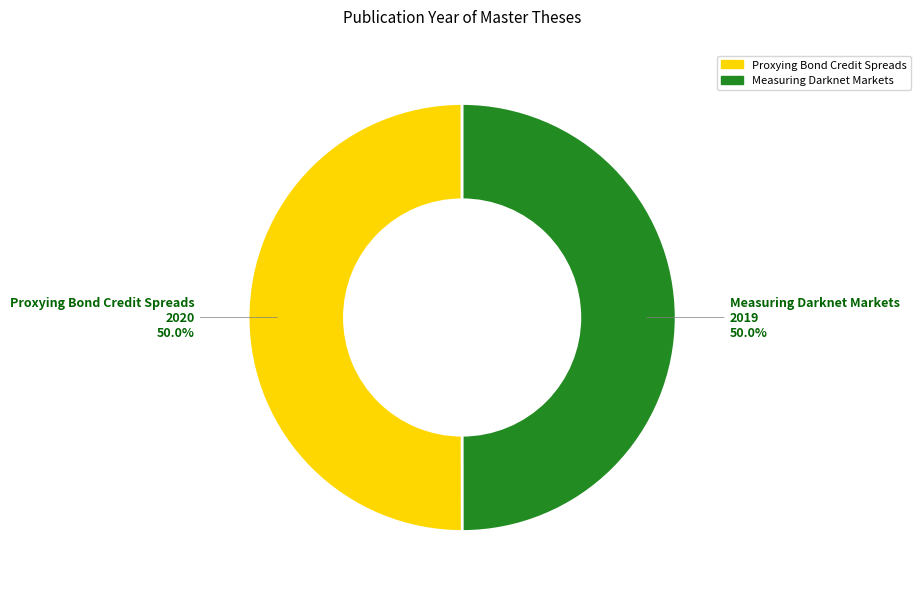

What is the total percentage of Measuring Darknet Markets and Proxying Bond Credit Spreads?

100.0%